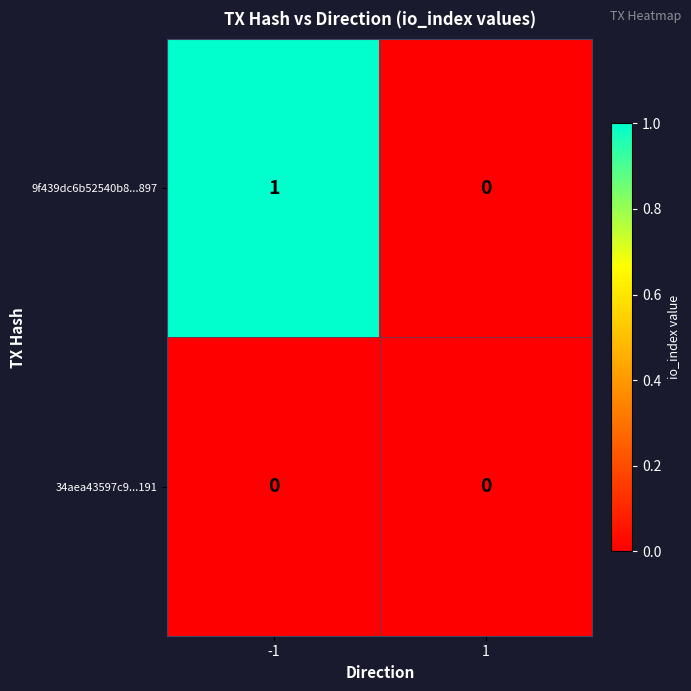

Which series has the largest total across all categories?

9f439dc6b52540b8...897